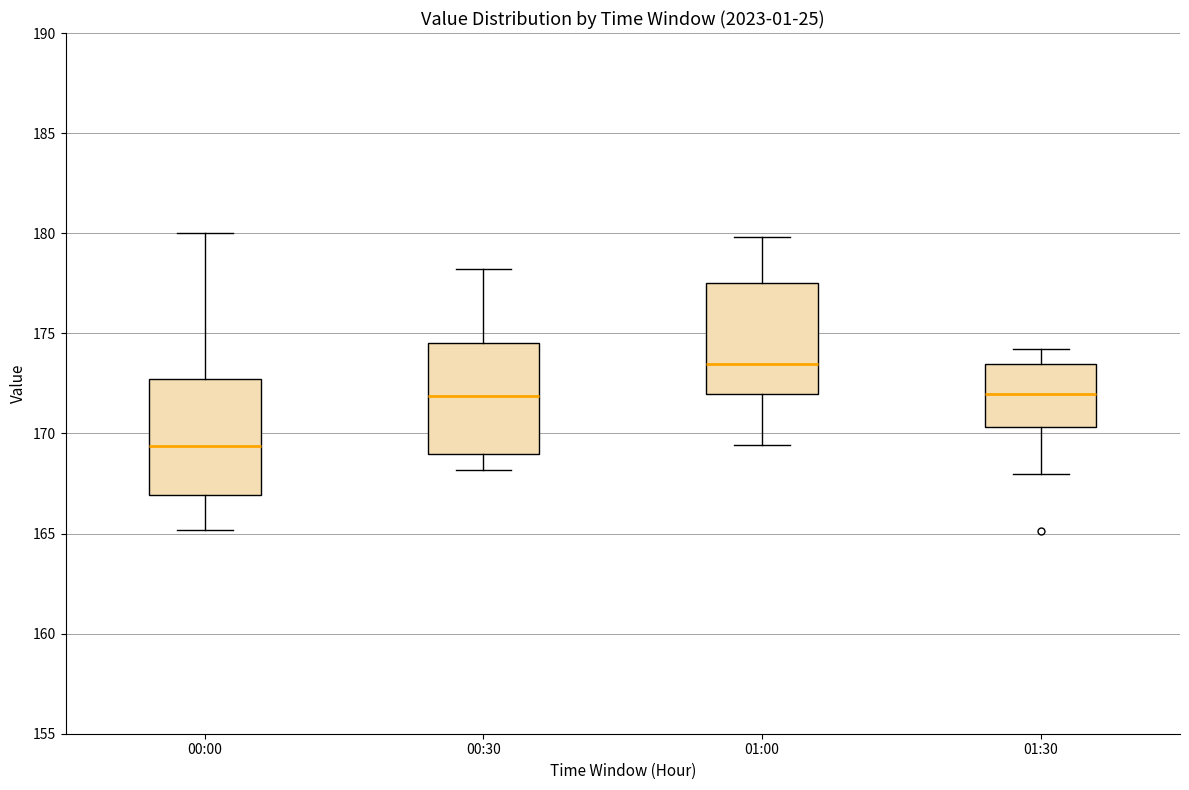

Where does the lower whisker of the box for 00:30 end on the y-axis? The values are not printed on the chart, so give them approximately, as read against the axis.

168.0